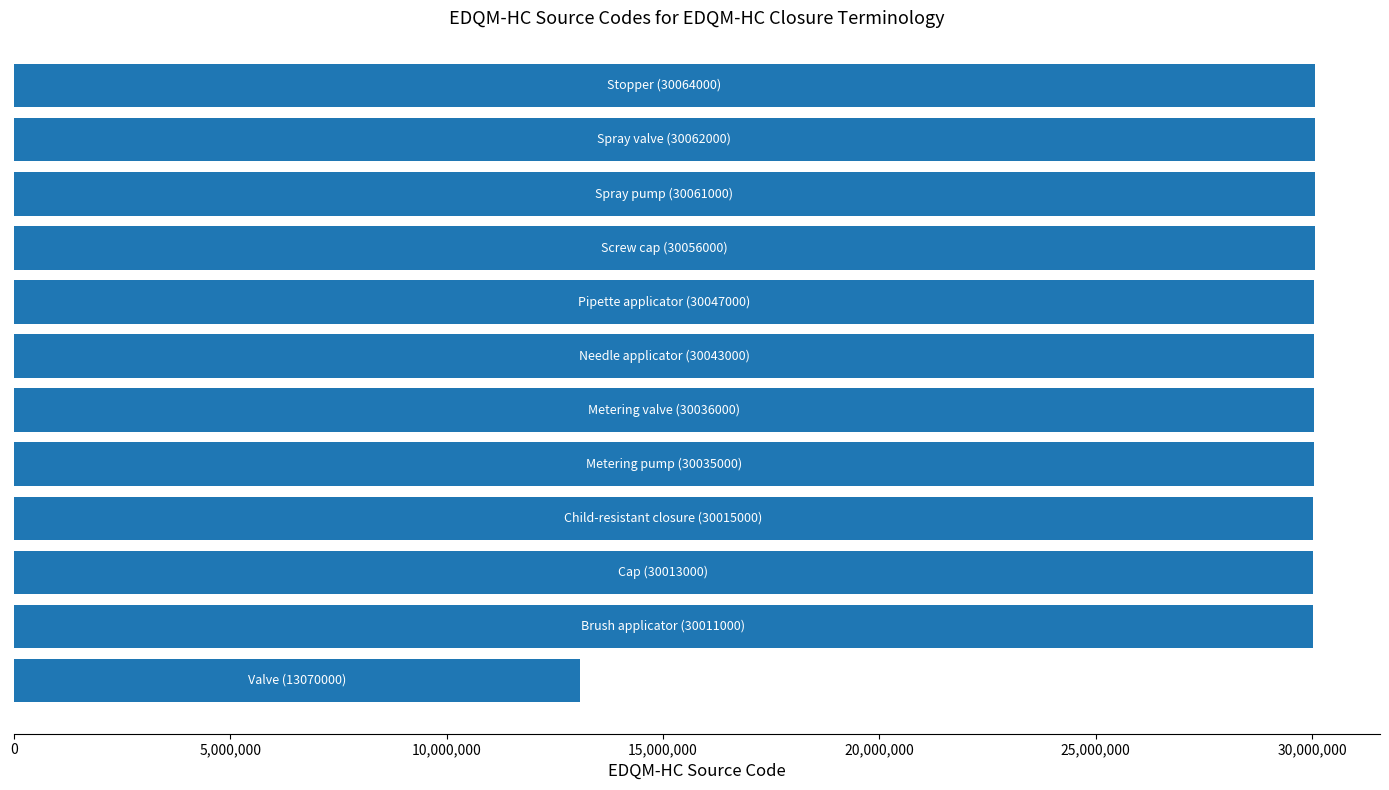

What is the difference between the second highest and minimum values?

16992000